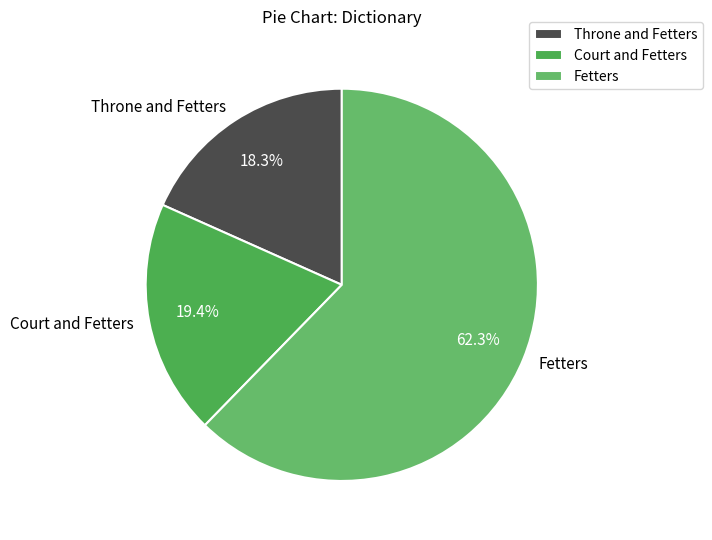

Rank the categories by value from lowest to highest.

Throne and Fetters, Court and Fetters, Fetters